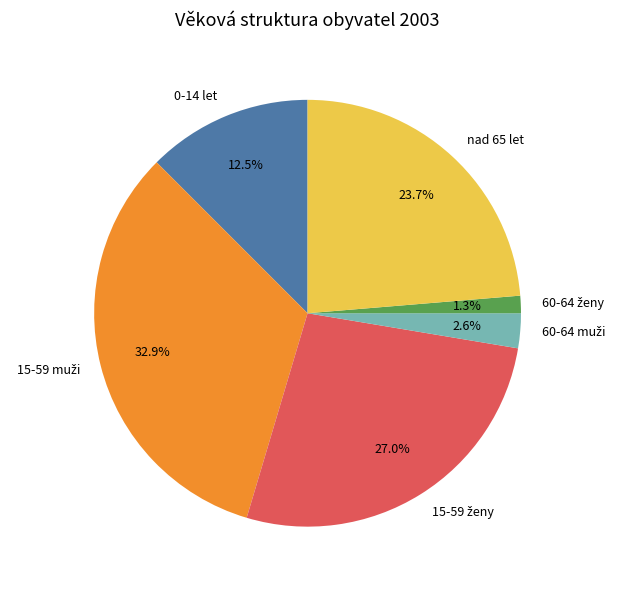

Combined, do 0-14 let and nad 65 let account for over 50%?

No